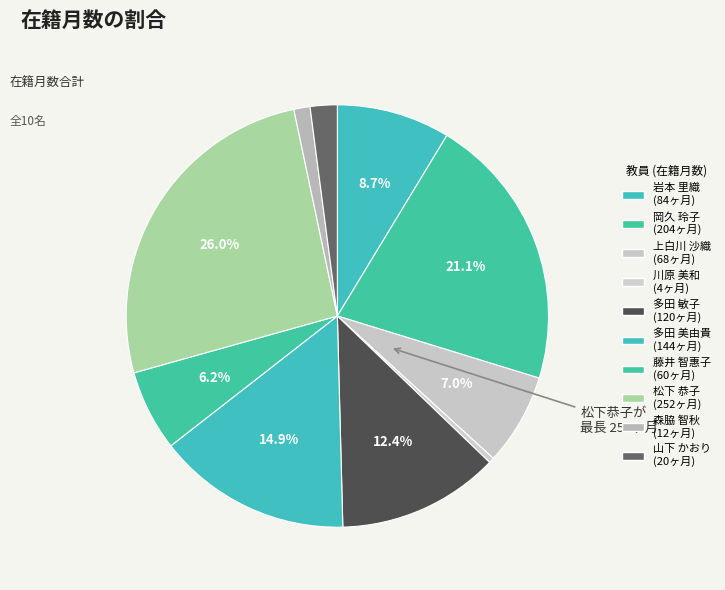

Is it true that 山下 かおり is 7% of the pie?

False